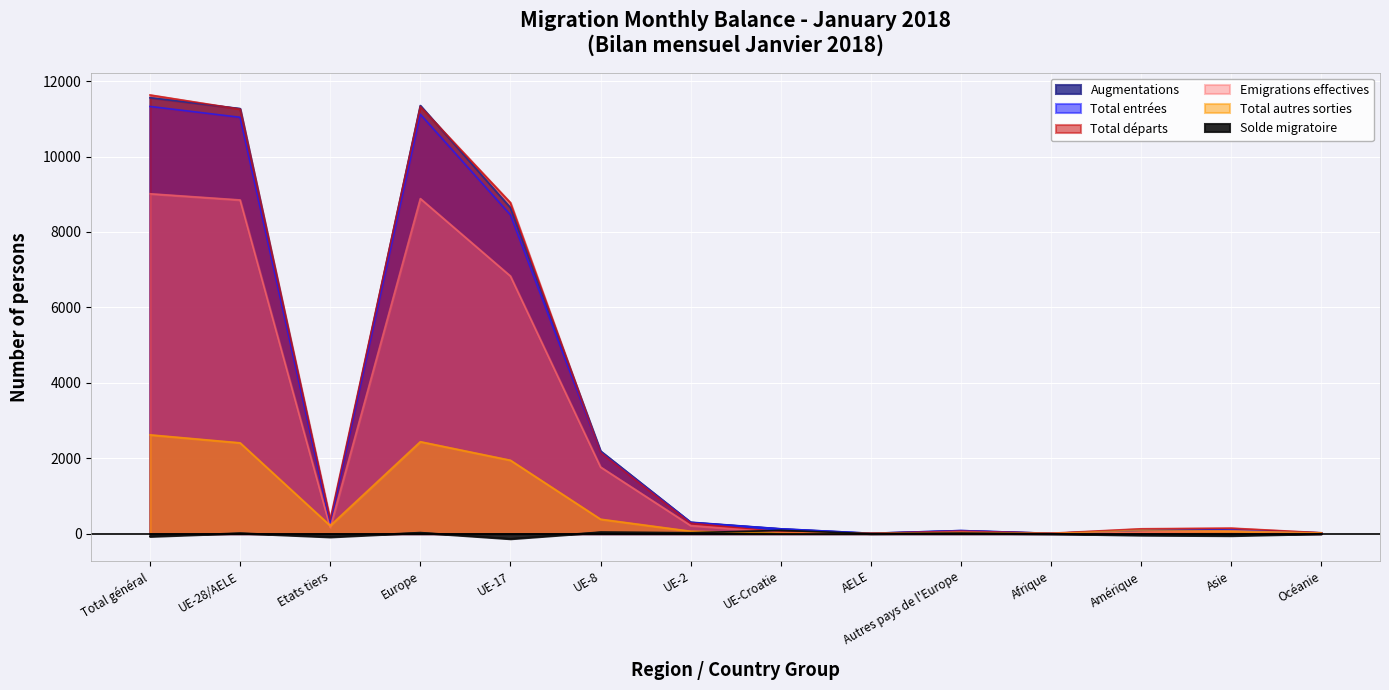

What is the value of the Augmentations point at the 3rd from the left?

288